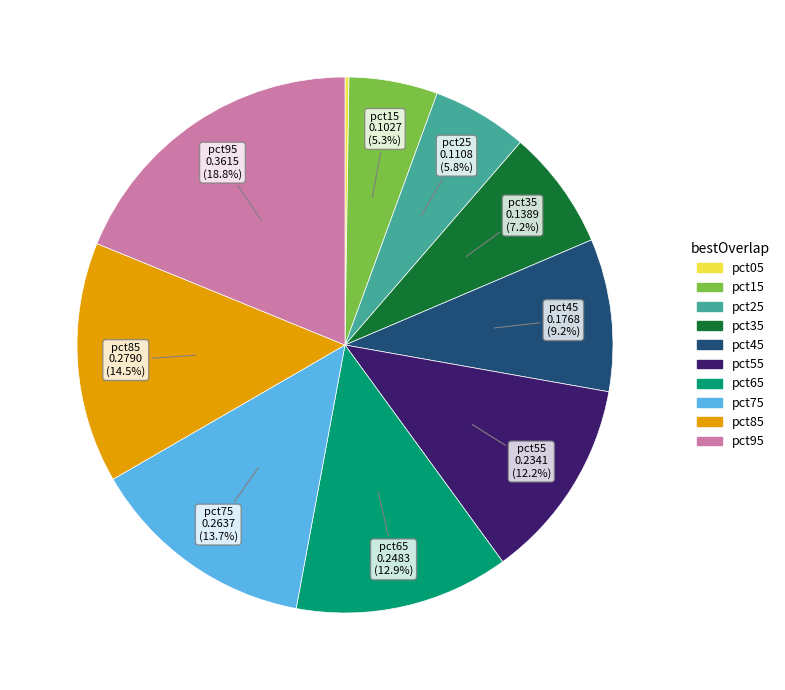

To the nearest percent, what percentage of the pie is pct35?

7%